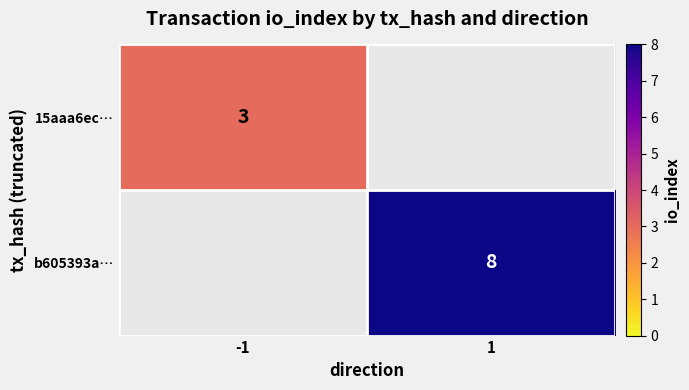

Which category has the lowest value across all series?

-1